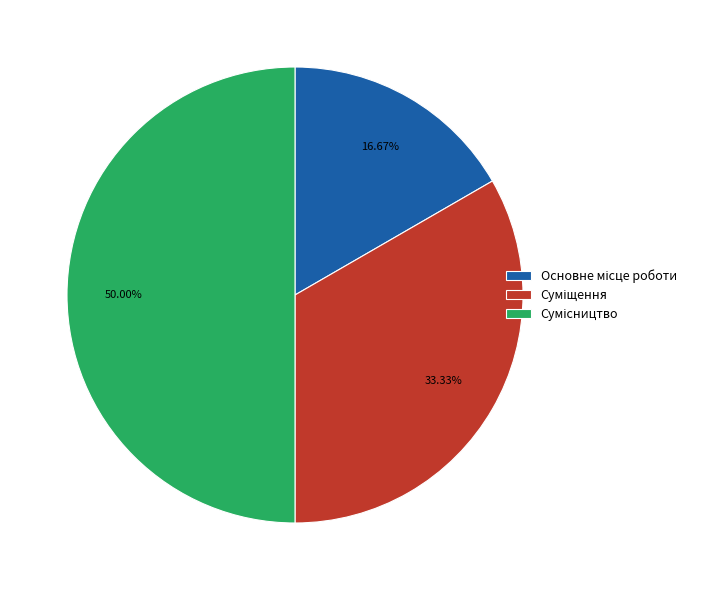

How many slices are in this pie chart?

3